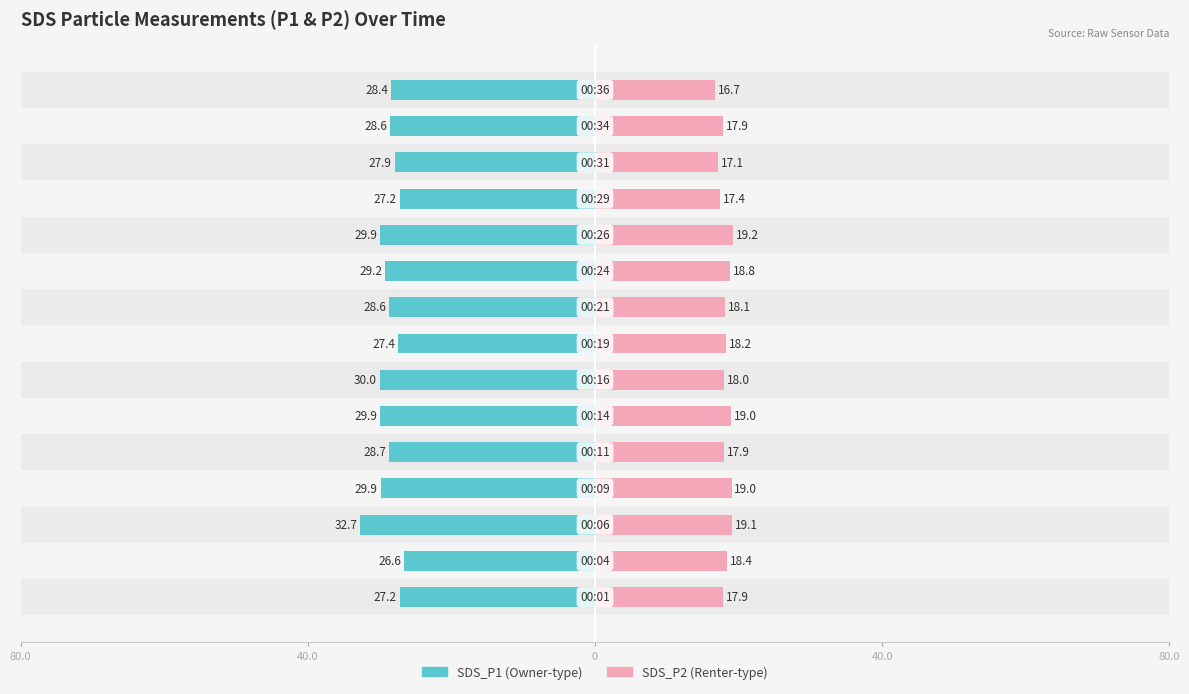

What is the sum of all SDS_P2 values?

272.7